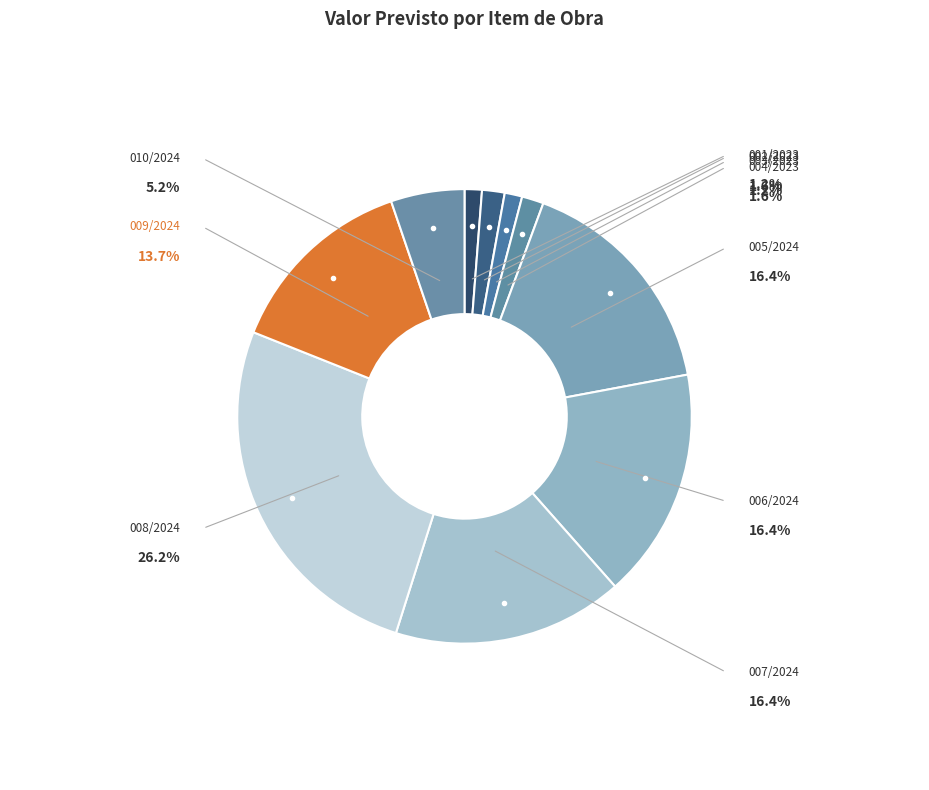

Count the number of slices in the pie.

10